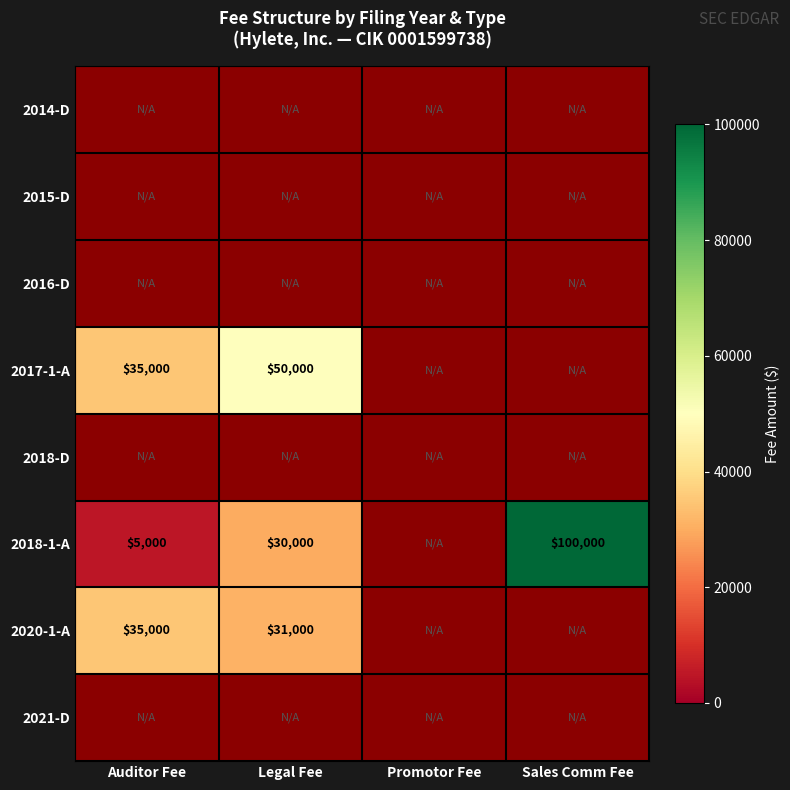

The 2020-1-A series shows 35000 at Auditor Fee. True or false?

True